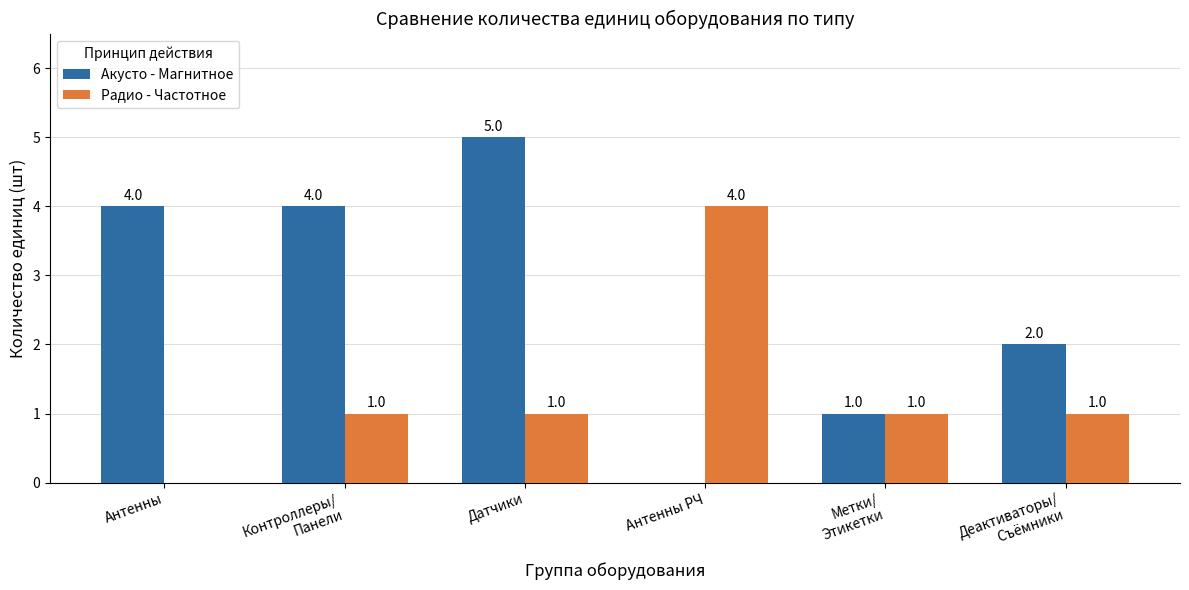

The value of Акусто - Магнитное at Антенны РЧ is 2. True or false?

False